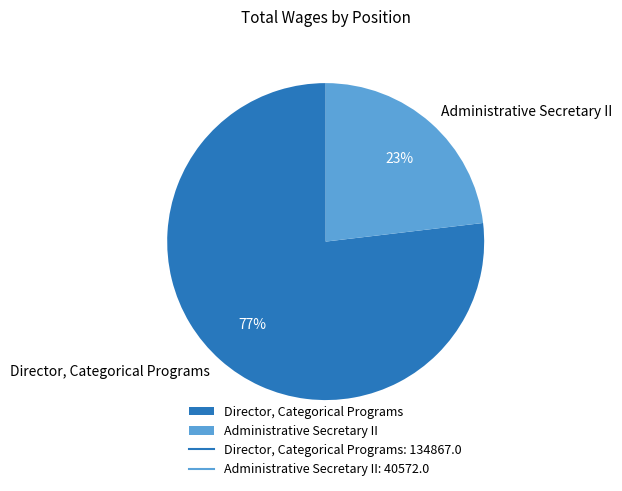

To the nearest percent, what percentage of the pie is Director, Categorical Programs?

77%